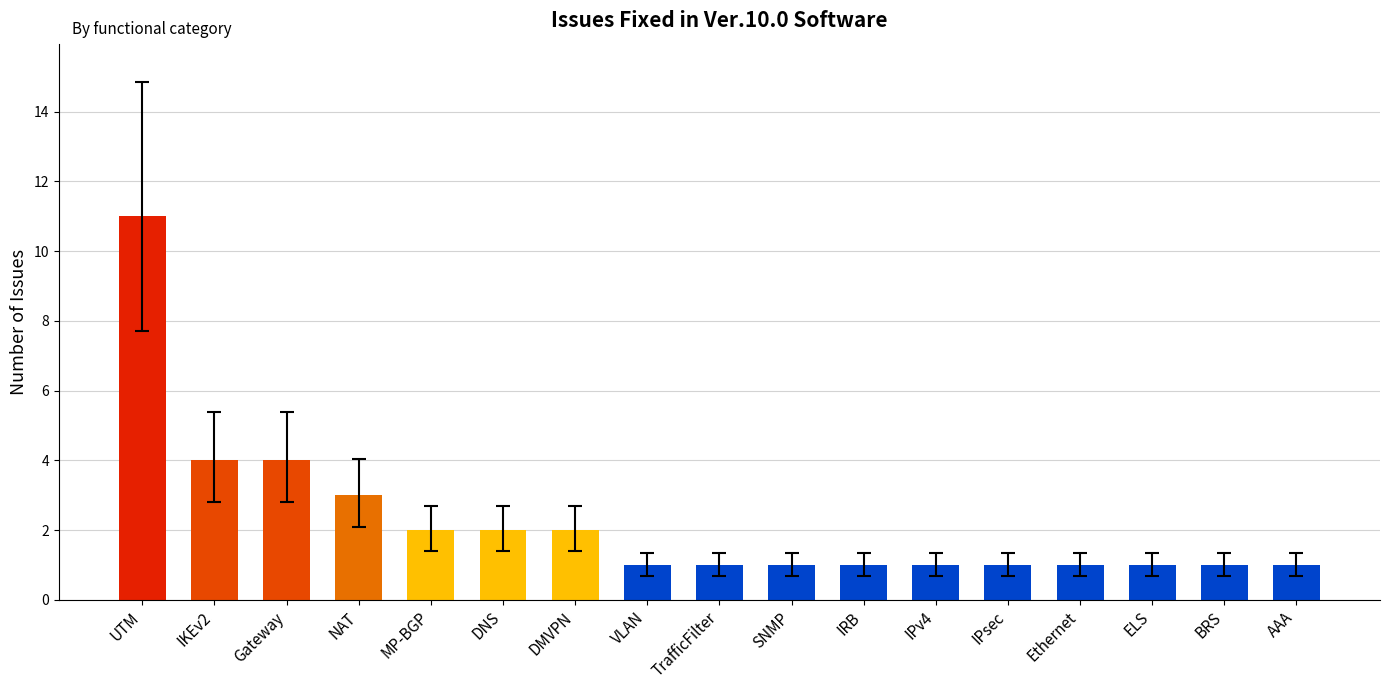

The value at Gateway is 4. True or false?

True